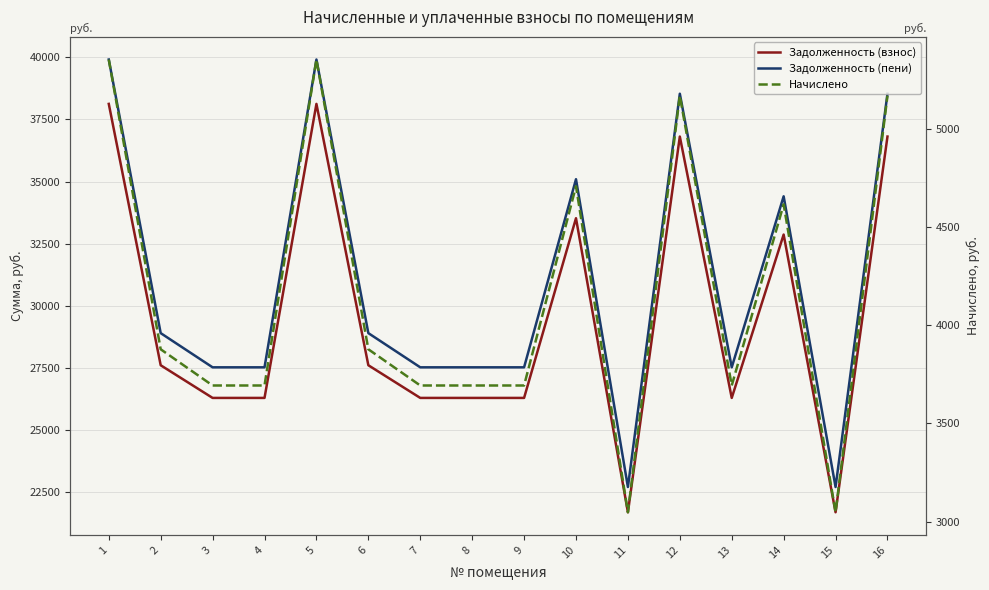

At 2, list the series in order from largest to smallest.

Задолженность (пени), Задолженность (взнос), Начислено